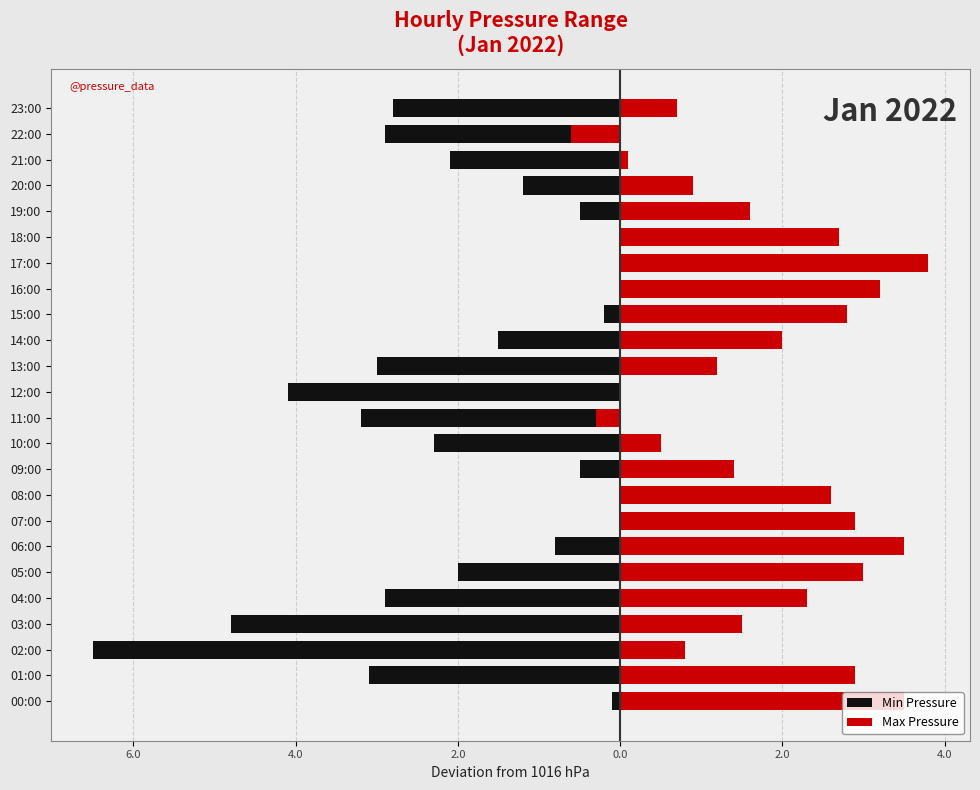

Which series has the largest range (max minus min)?

Min Pressure